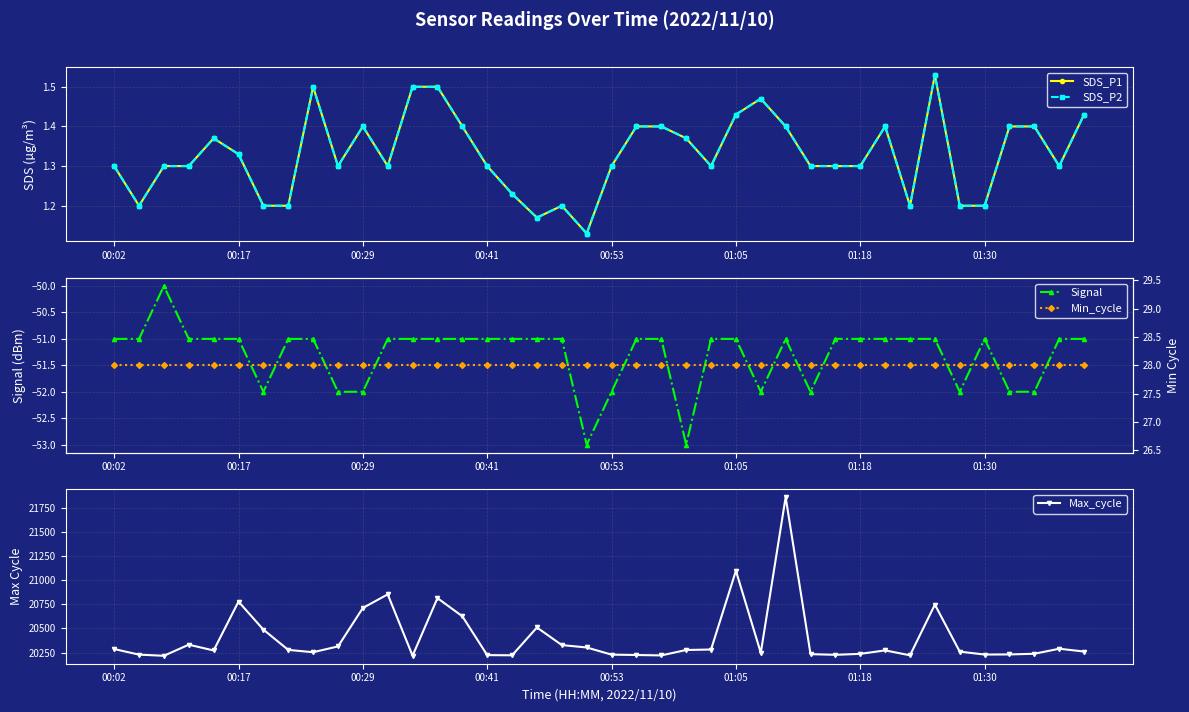

Reading left to right, extract all data points from this chart.

SDS_P1: 1.3	1.2	1.3	1.3	1.4	1.3	1.2	1.2	1.5	1.3	1.4	1.3	1.5	1.5	1.4	1.3	1.2	1.2	1.2	1.1	1.3	1.4	1.4	1.4	1.3	1.4	1.5	1.4	1.3	1.3	1.3	1.4	1.2	1.5	1.2	1.2	1.4	1.4	1.3	1.4
SDS_P2: 1.3	1.2	1.3	1.3	1.4	1.3	1.2	1.2	1.5	1.3	1.4	1.3	1.5	1.5	1.4	1.3	1.2	1.2	1.2	1.1	1.3	1.4	1.4	1.4	1.3	1.4	1.5	1.4	1.3	1.3	1.3	1.4	1.2	1.5	1.2	1.2	1.4	1.4	1.3	1.4
Signal: -51.0	-51.0	-50.0	-51.0	-51.0	-51.0	-52.0	-51.0	-51.0	-52.0	-52.0	-51.0	-51.0	-51.0	-51.0	-51.0	-51.0	-51.0	-51.0	-53.0	-52.0	-51.0	-51.0	-53.0	-51.0	-51.0	-52.0	-51.0	-52.0	-51.0	-51.0	-51.0	-51.0	-51.0	-52.0	-51.0	-52.0	-52.0	-51.0	-51.0
Max_cycle: 20287.0	20229.0	20217.0	20332.0	20272.0	20778.0	20488.0	20278.0	20254.0	20314.0	20712.0	20853.0	20218.0	20814.0	20626.0	20224.0	20222.0	20510.0	20328.0	20303.0	20229.0	20225.0	20221.0	20277.0	20282.0	21097.0	20248.0	21859.0	20234.0	20227.0	20237.0	20273.0	20222.0	20747.0	20260.0	20230.0	20231.0	20238.0	20290.0	20261.0
Min_cycle: 28.0	28.0	28.0	28.0	28.0	28.0	28.0	28.0	28.0	28.0	28.0	28.0	28.0	28.0	28.0	28.0	28.0	28.0	28.0	28.0	28.0	28.0	28.0	28.0	28.0	28.0	28.0	28.0	28.0	28.0	28.0	28.0	28.0	28.0	28.0	28.0	28.0	28.0	28.0	28.0